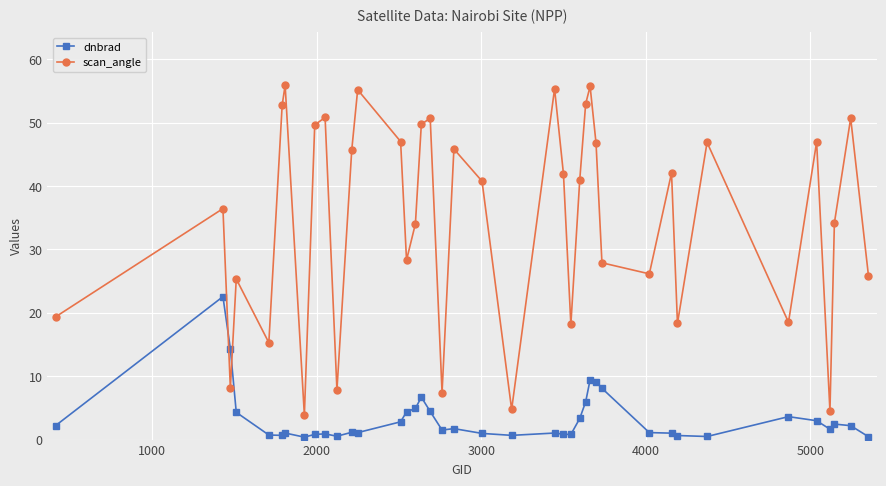

What is the average value of the scan_angle series?

34.7